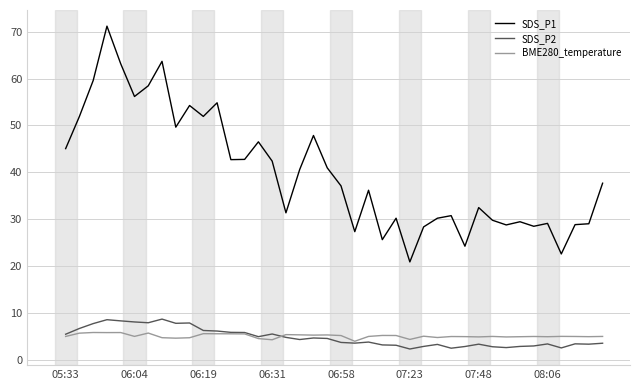

What is the sum of all SDS_P1 values?

1601.9